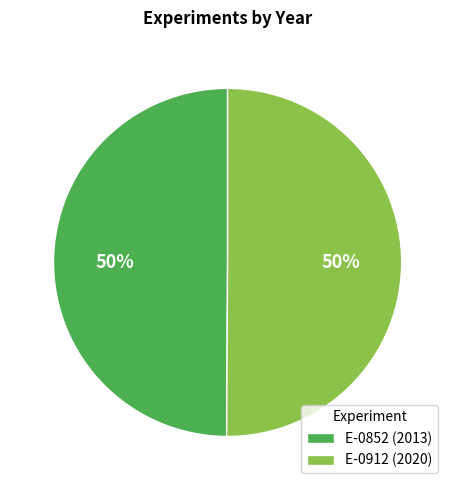

How many slices are in this pie chart?

2